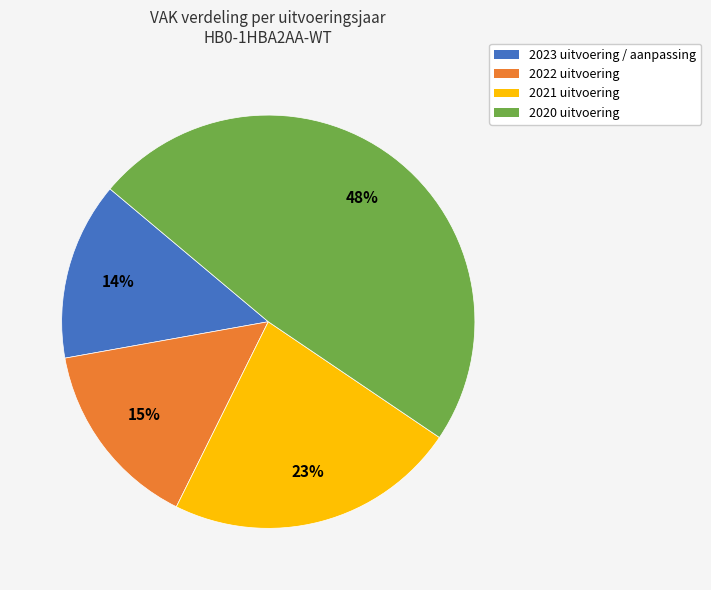

What is the ratio of the value at 2021 uitvoering to the value at 2022 uitvoering?

1.5